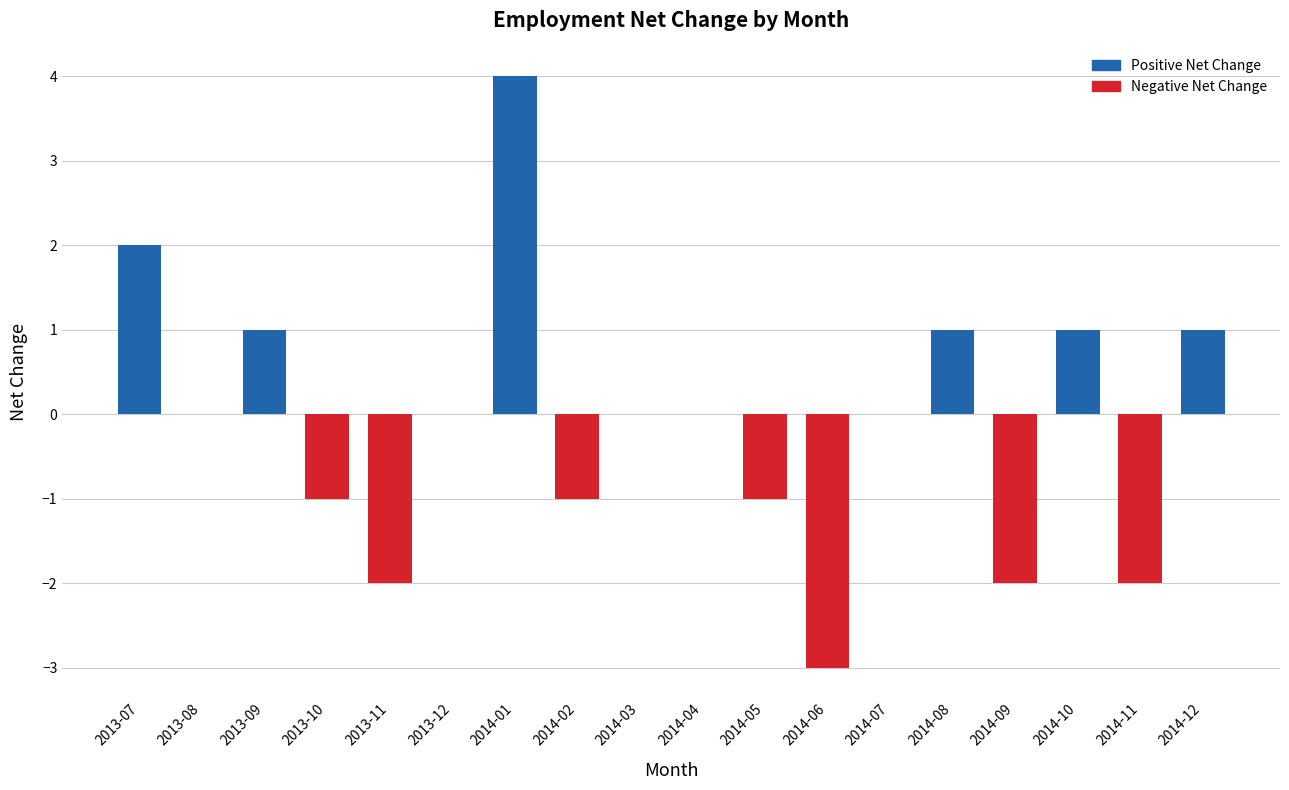

The value of Negative Net Change at 2013-12 is -1. True or false?

False